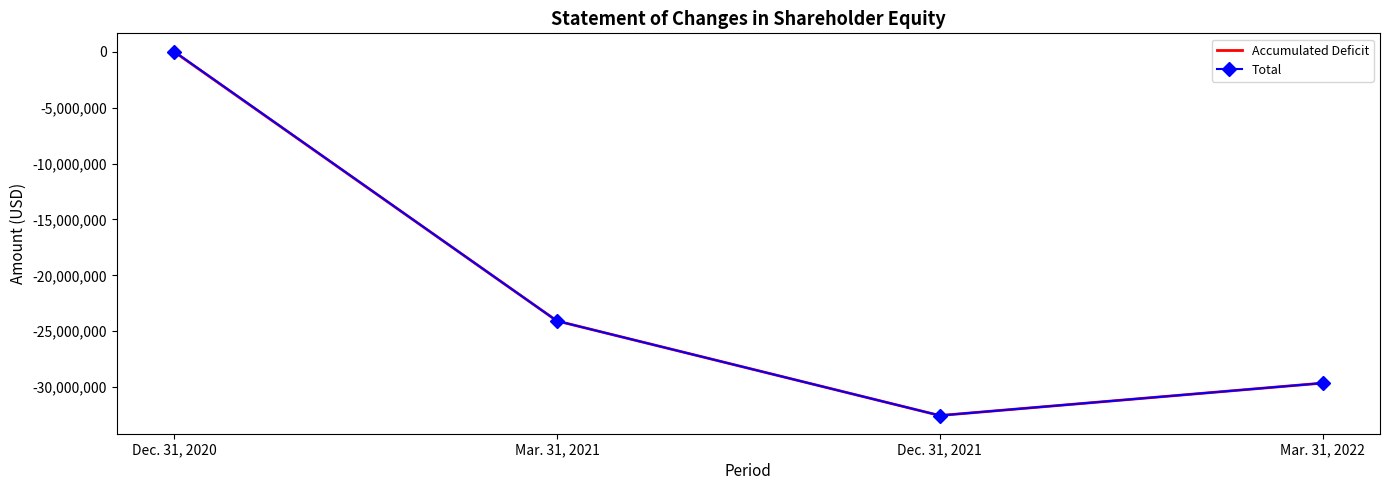

True or false: Accumulated Deficit and Total intersect in this chart.

False